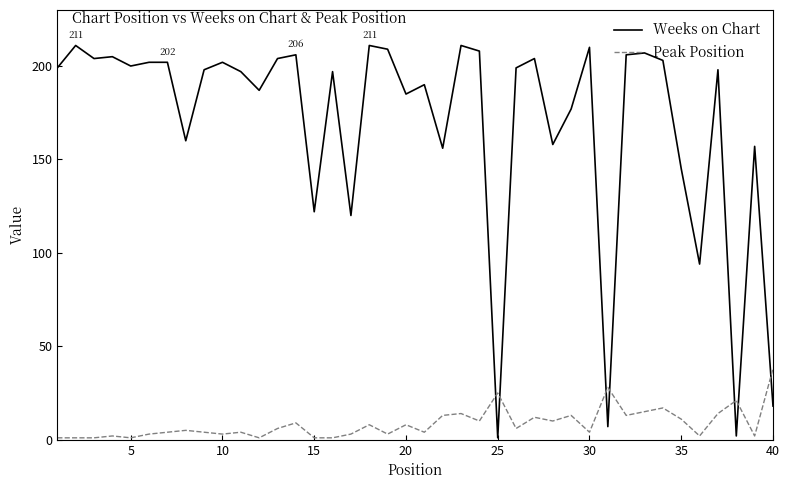

What is the difference between the maximum and minimum values in the Peak Position series?

37